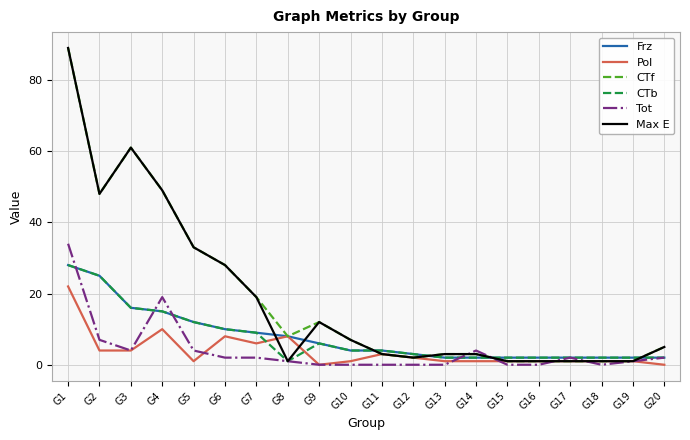

At which category does Max E reach its first local valley?

G2